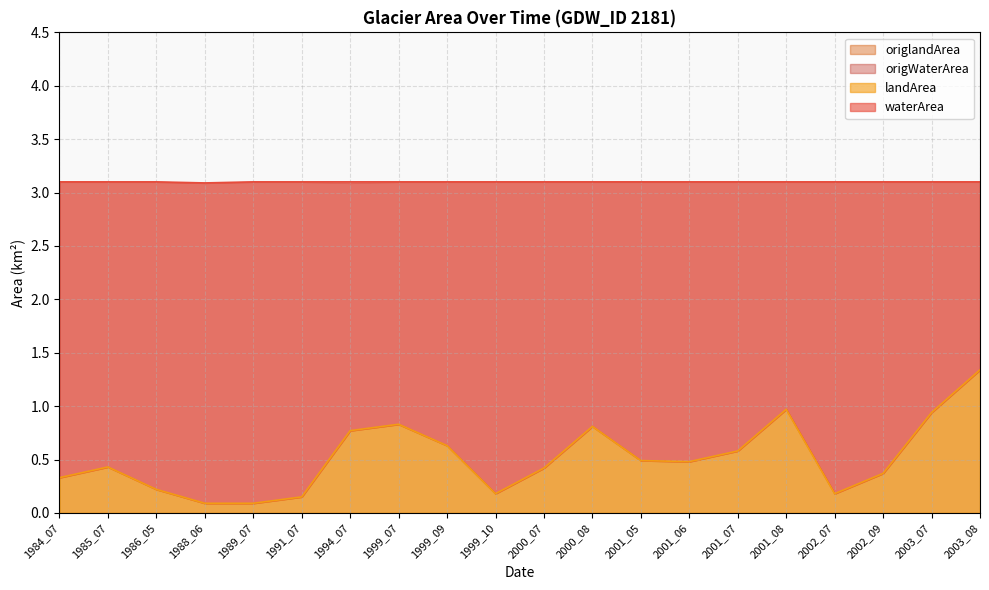

At 2003_07, list the series in order from smallest to largest.

landArea, origlandArea, waterArea, origWaterArea